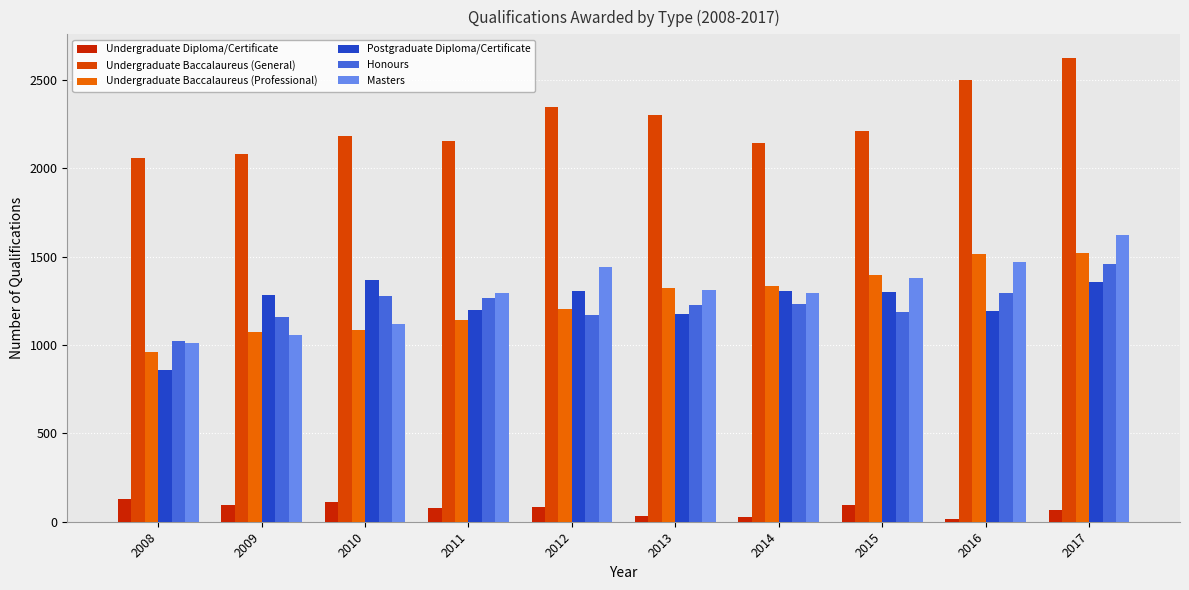

How many groups of bars are there?

10